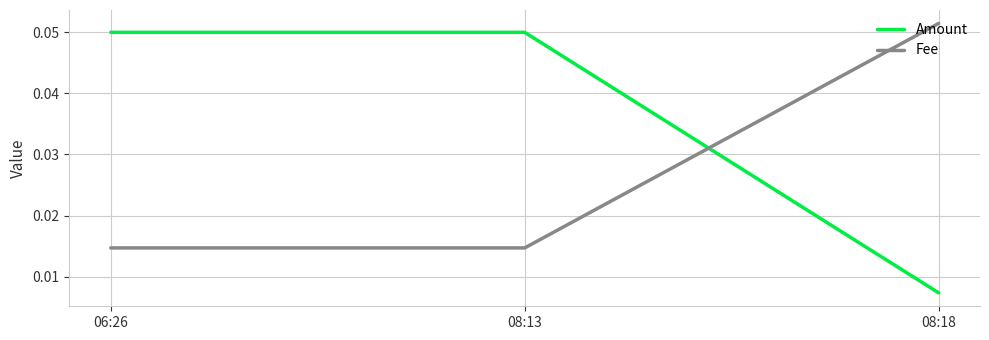

At how many categories does at least one series exceed 0?

3